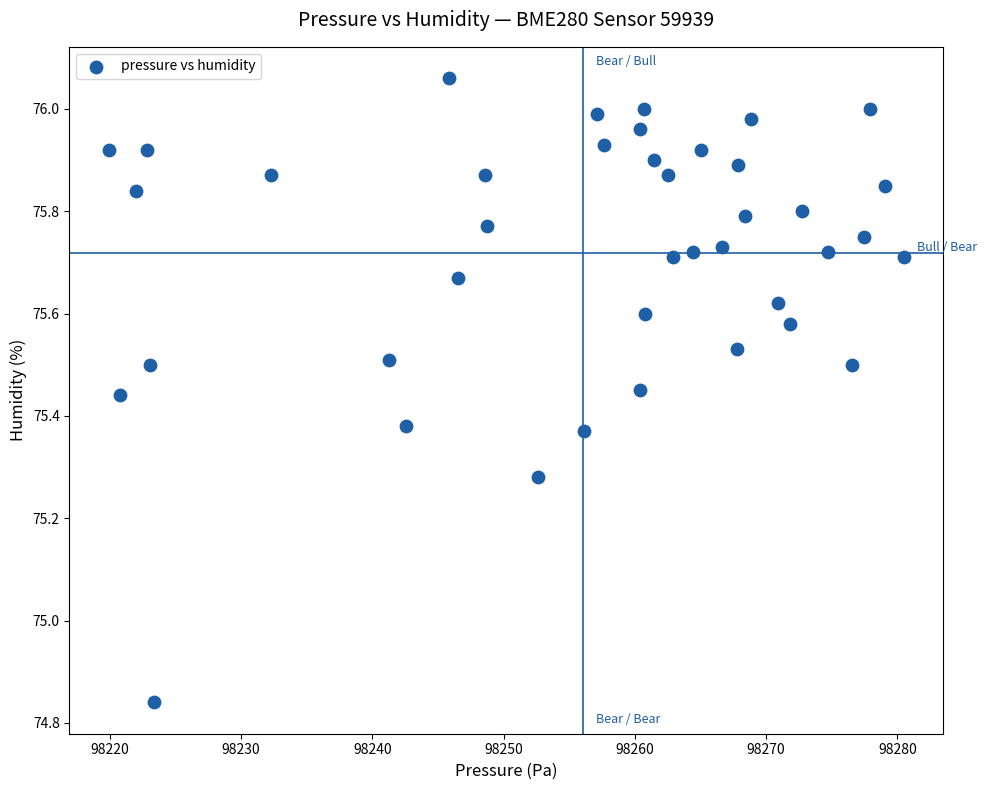

What is the range of Y values (max minus min)?

1.2